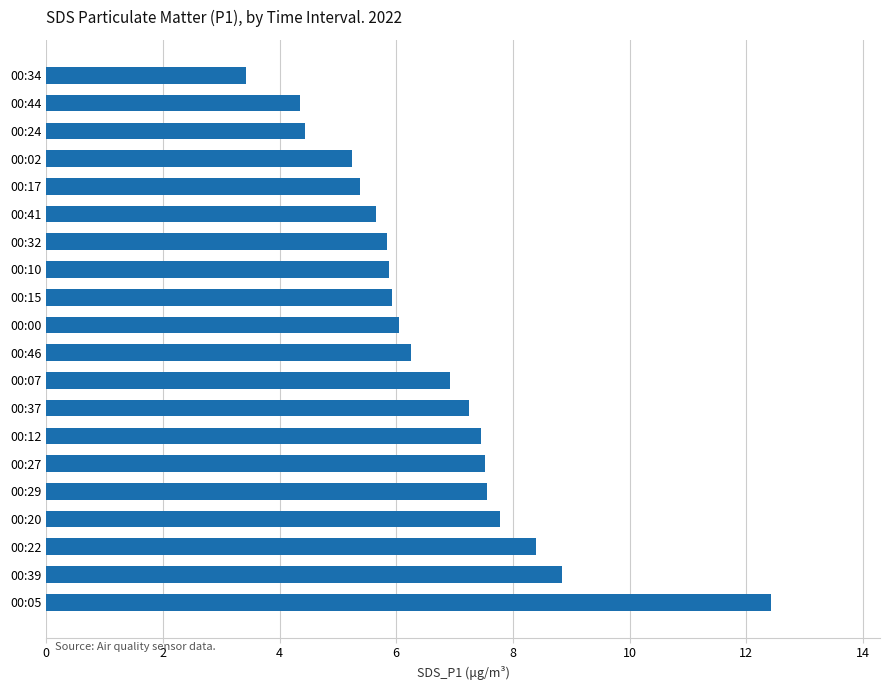

Is it true that the value at 00:05 is 12.4?

True